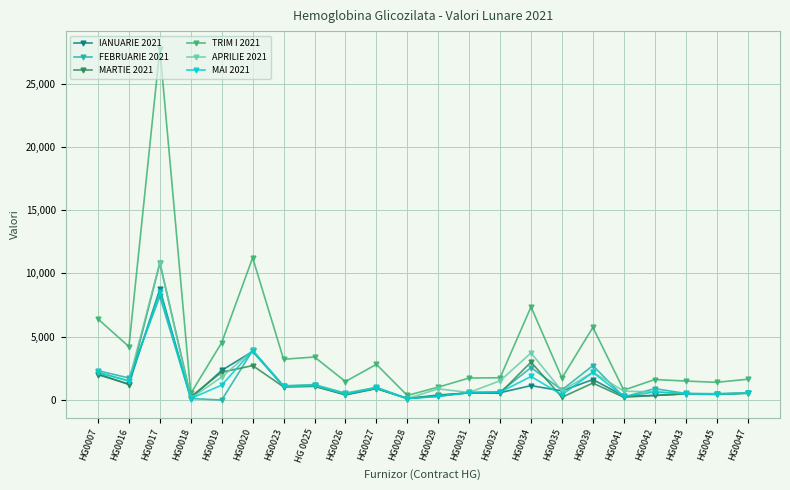

Which series has the largest total across all categories?

TRIM I 2021